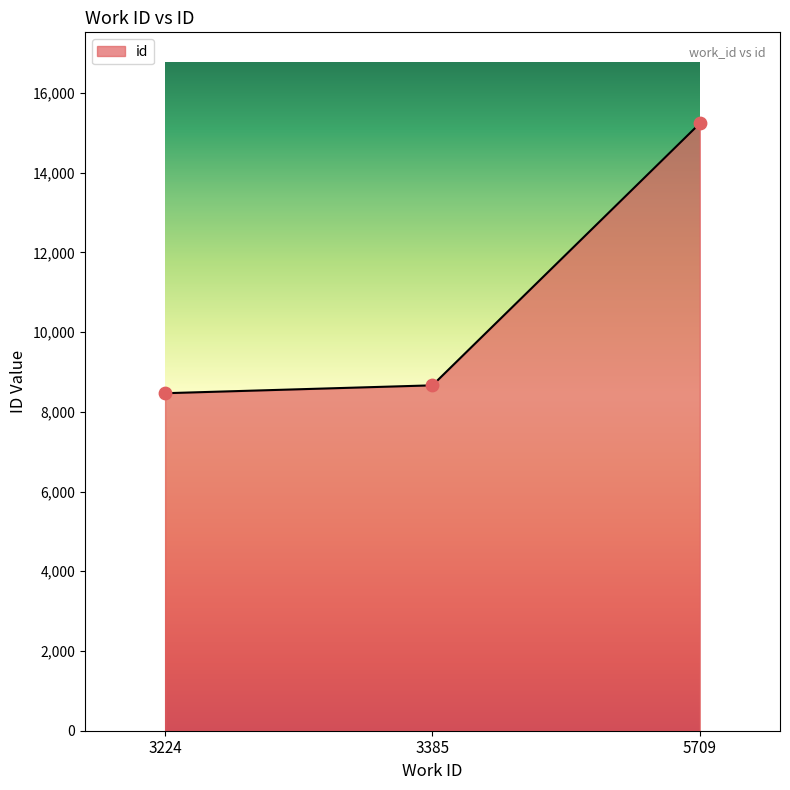

What is the change in value from 3224 to 5709?

+6769